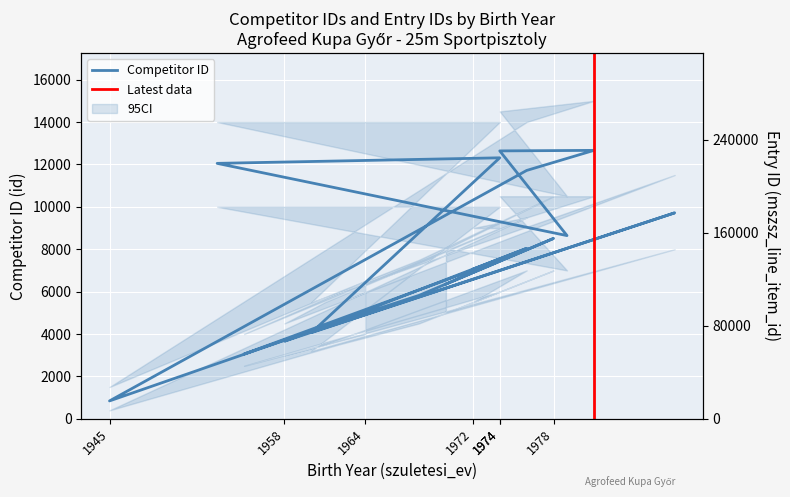

What is the label of the 17th point from the left?

1962